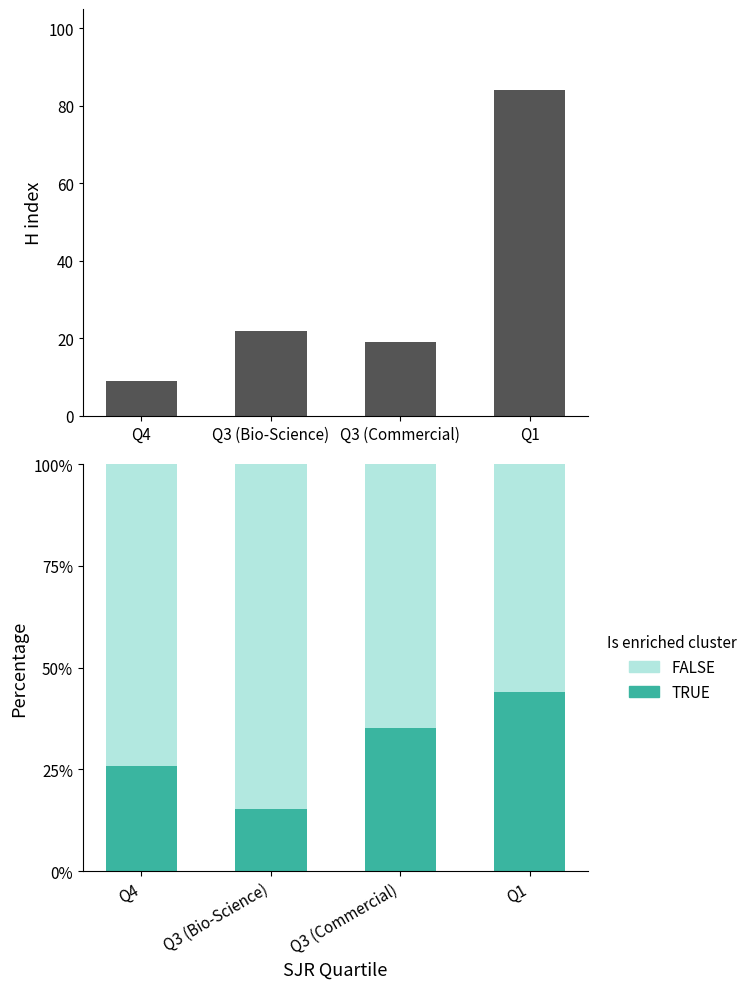

What is the highest value of the FALSE series?

84.7